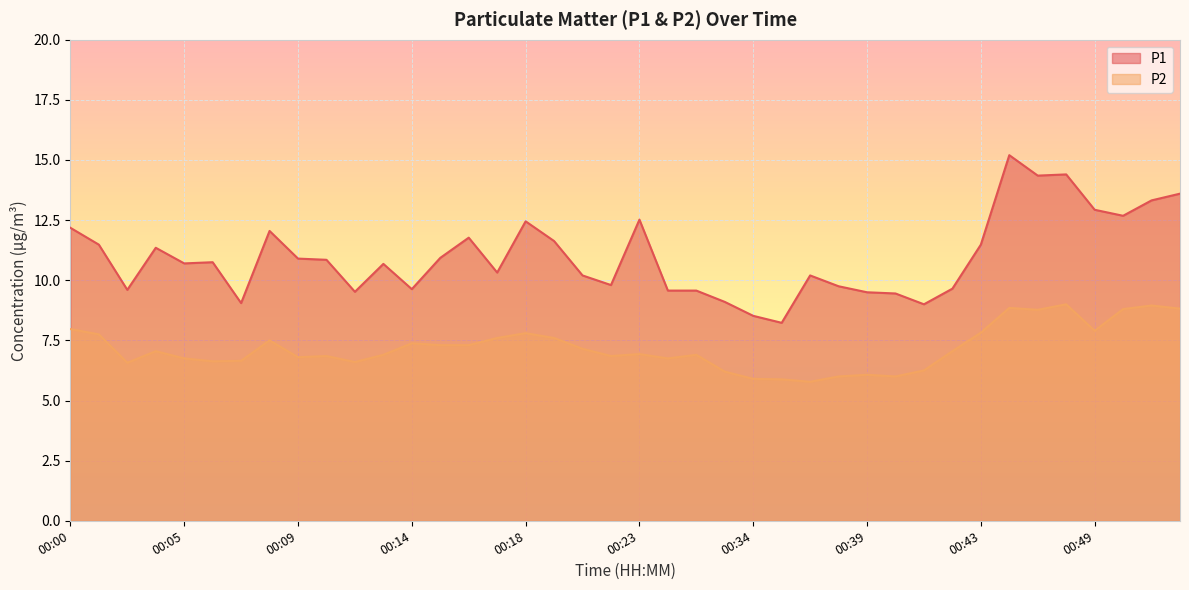

List the series in order of their peak value, highest first.

P1, P2